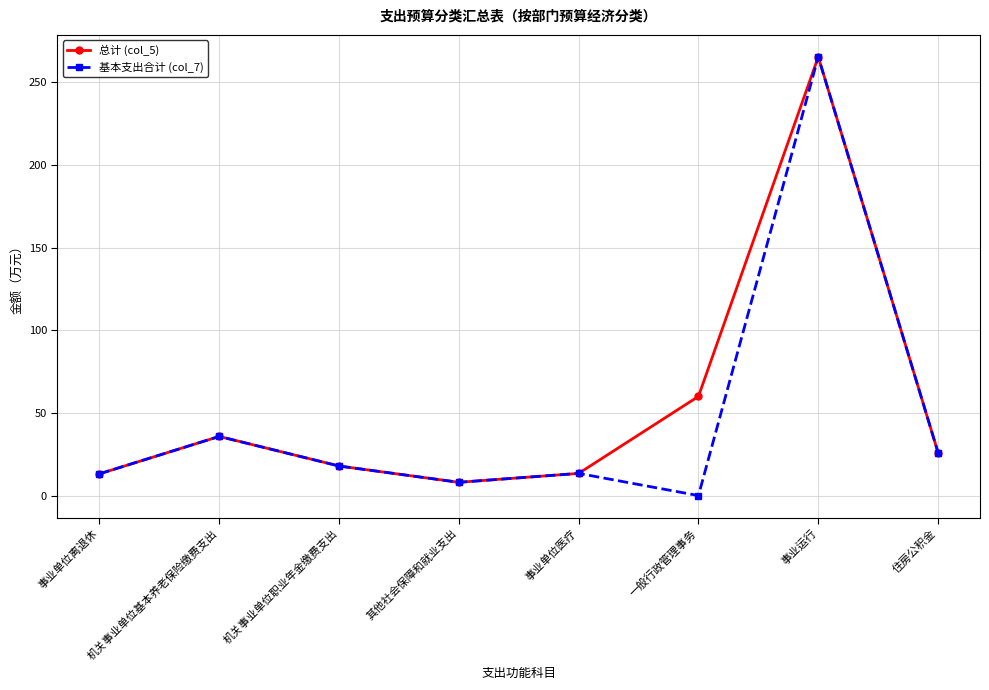

At which label is 基本支出合计 (col_7) closest to 132?

机关事业单位基本养老保险缴费支出